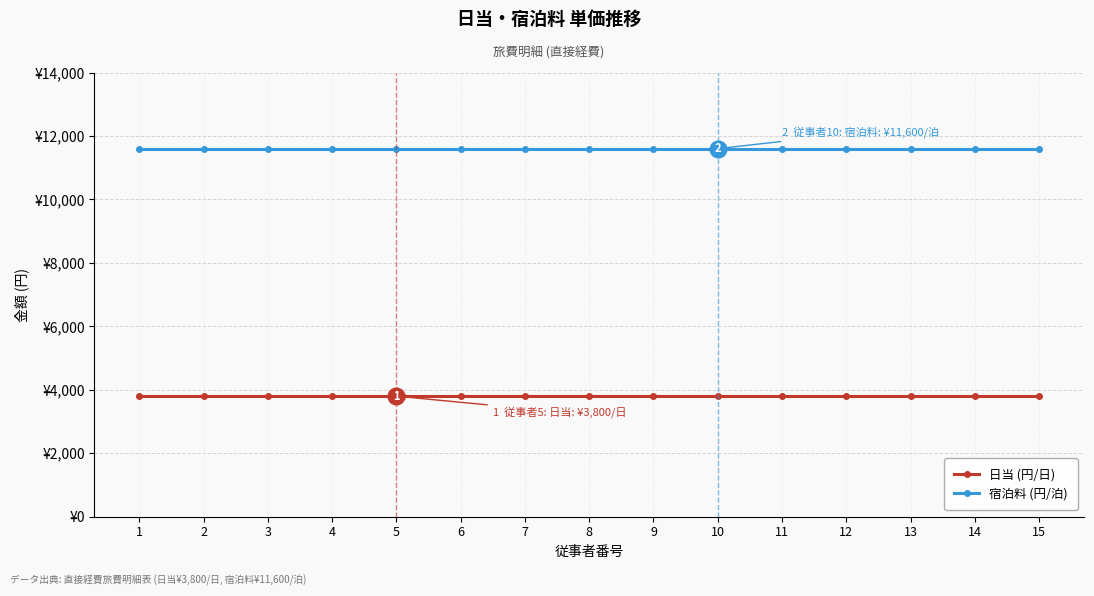

What are all the series names shown in the legend?

日当 (円/日), 宿泊料 (円/泊)